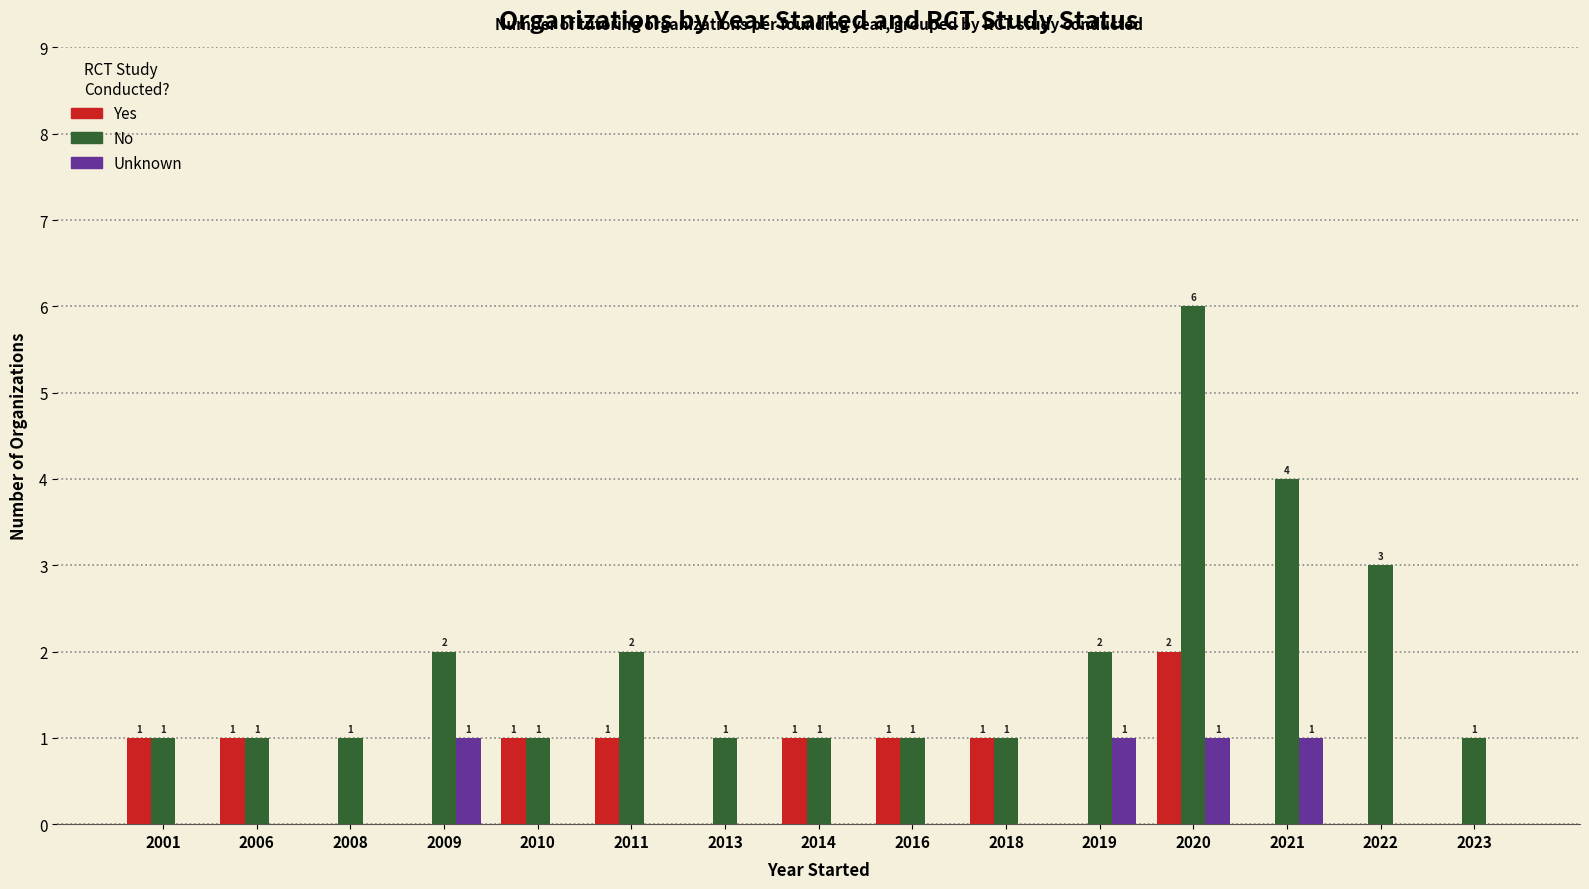

Which label corresponds to the largest value in the chart?

2020